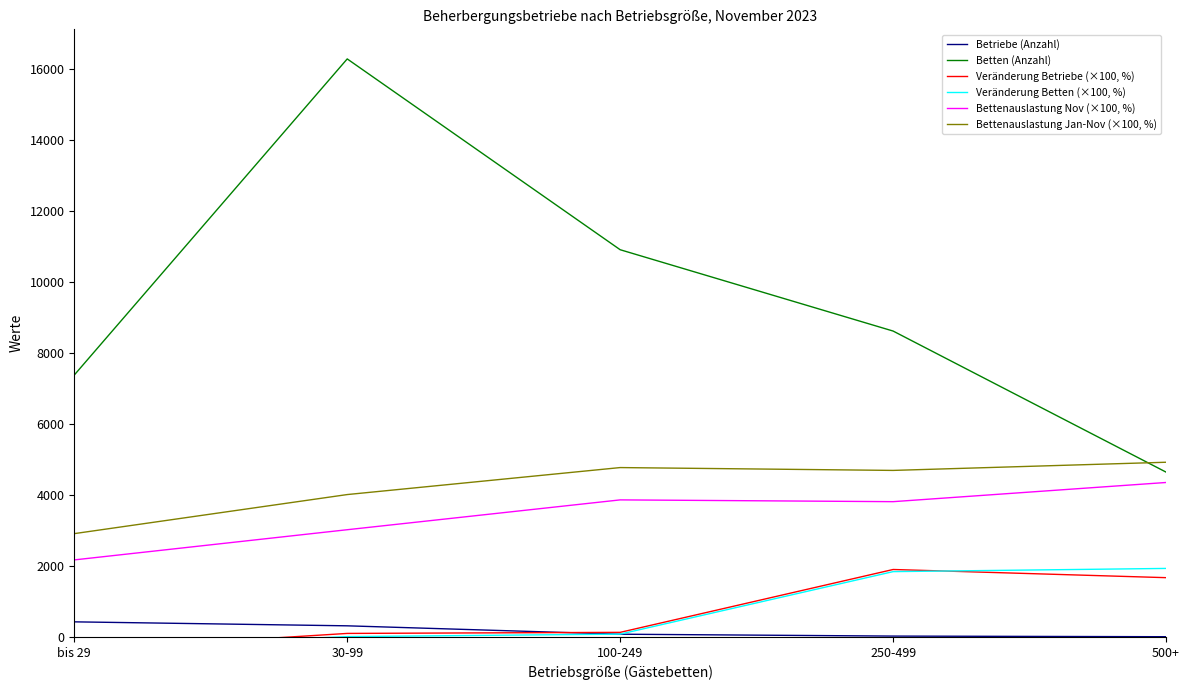

True or false: Veränderung Betriebe (×100, %) has a value of 32.2 at 100-249.

False